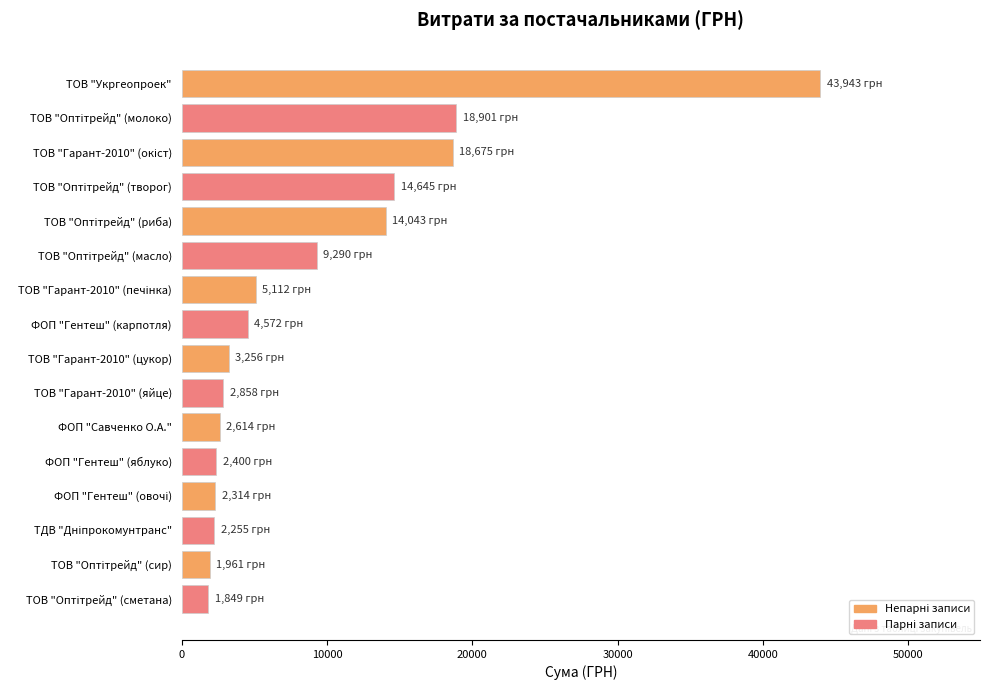

True or false: the data shows 2614.0 at ФОП "Савченко О.А.".

True